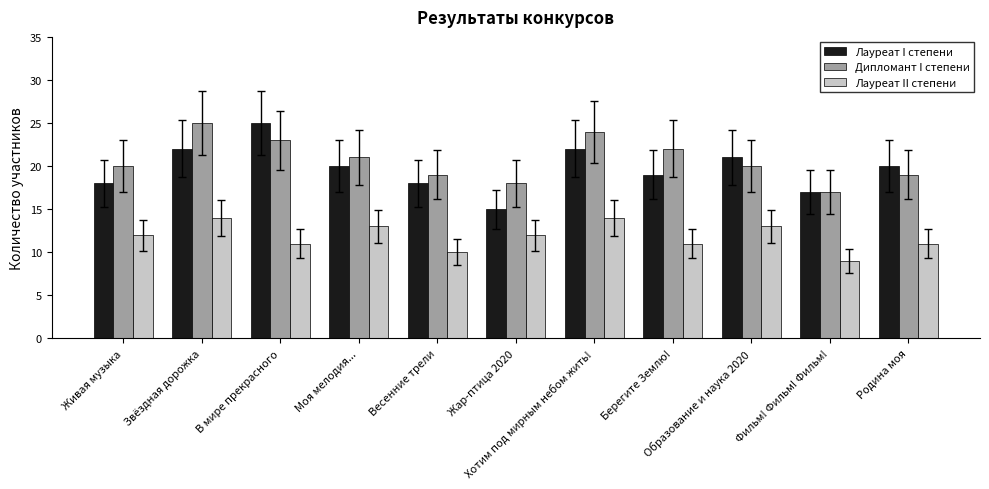

Reading left to right, extract all data points from this chart.

Лауреат I степени: 18	22	25	20	18	15	22	19	21	17	20
Дипломант I степени: 20	25	23	21	19	18	24	22	20	17	19
Лауреат II степени: 12	14	11	13	10	12	14	11	13	9	11